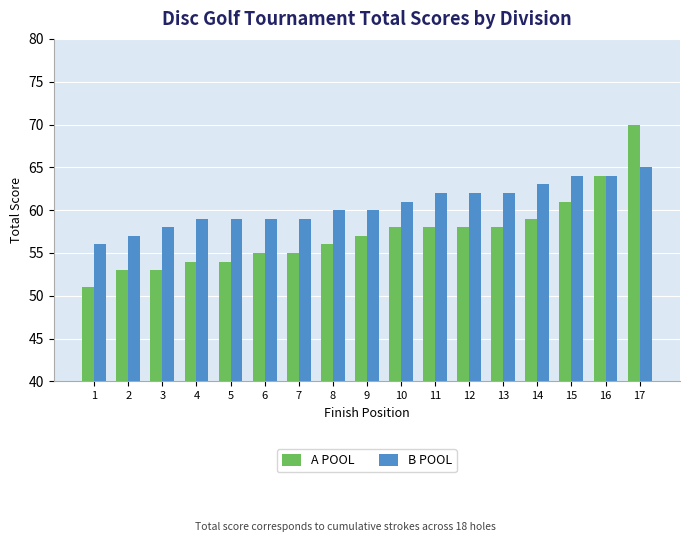

Count the number of categories in the chart.

17